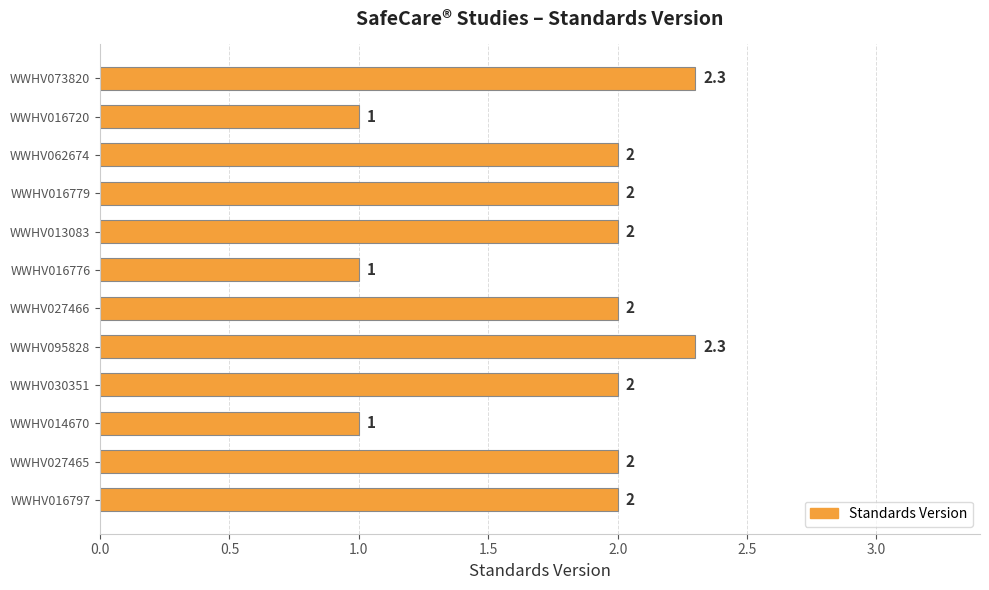

Reading bottom to top, extract all data points from this chart.

2.0	2.0	1.0	2.0	2.3	2.0	1.0	2.0	2.0	2.0	1.0	2.3